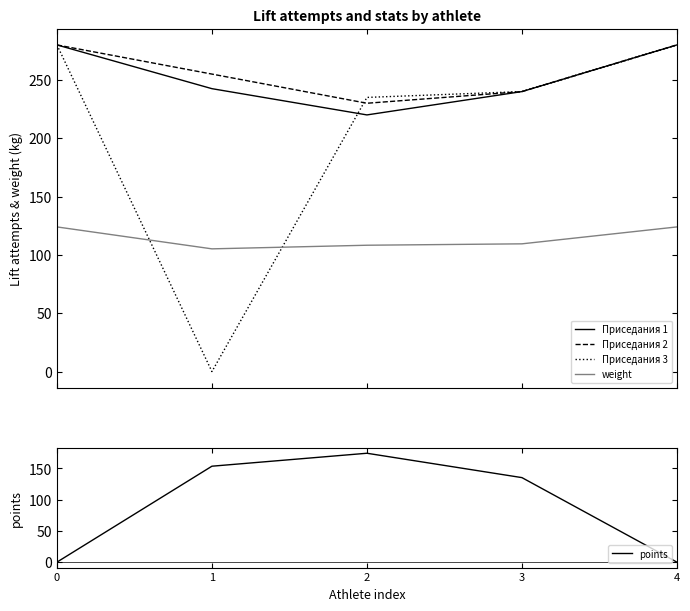

Where is the first local minimum for Приседания 3?

1